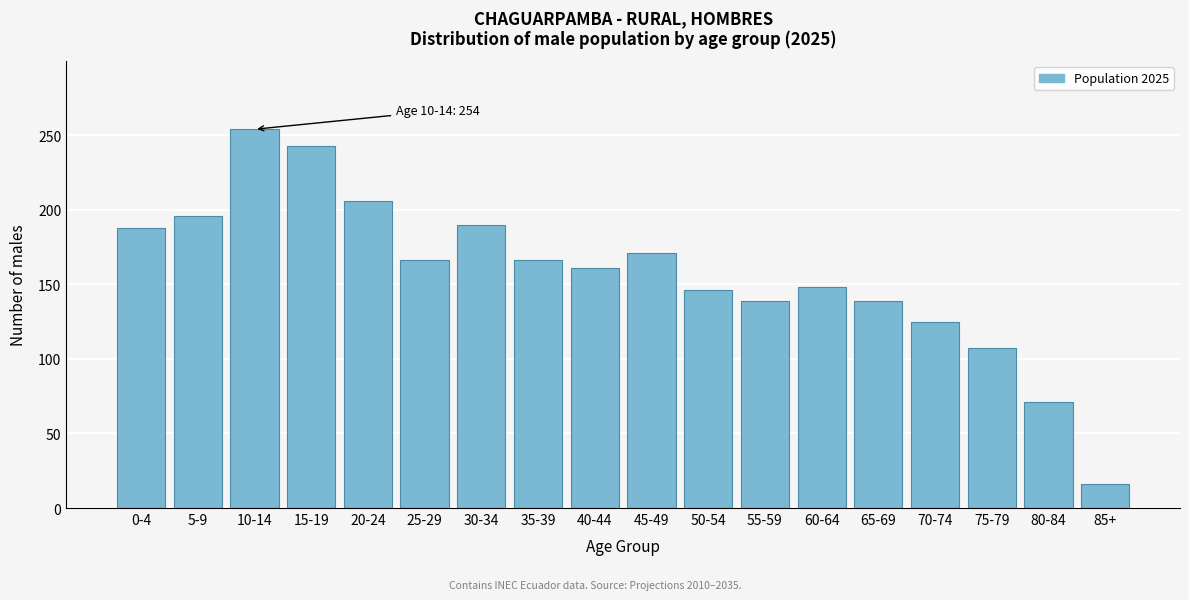

Reading left to right, transcribe all the data shown in this chart.

188	196	254	243	206	166	190	166	161	171	146	139	148	139	125	107	71	16